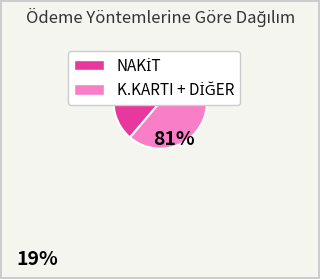

Does any single category account for the majority?

Yes